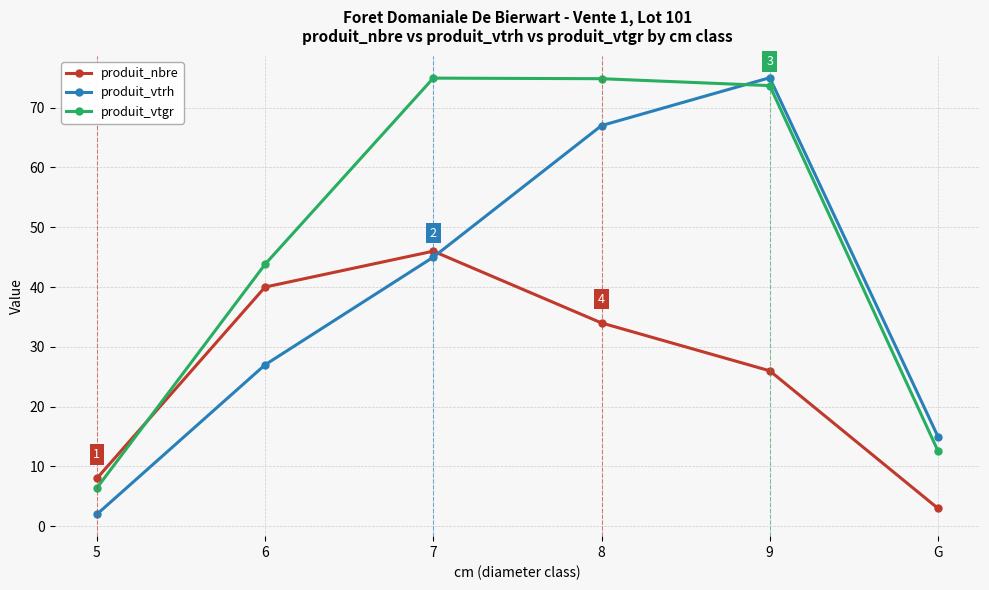

Where does the produit_vtgr series first go above 73?

7